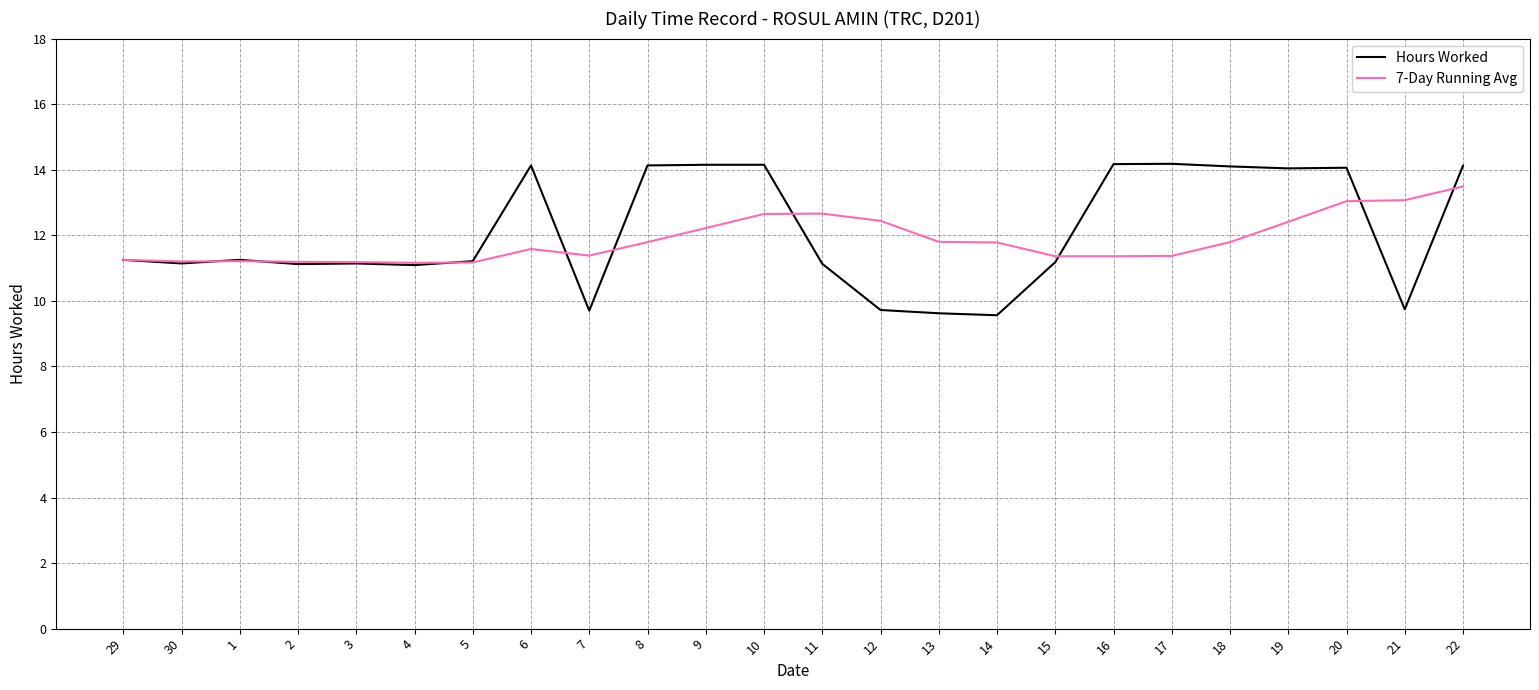

Is the value of Hours Worked at 18 greater than the value of 7-Day Running Avg at 30?

Yes